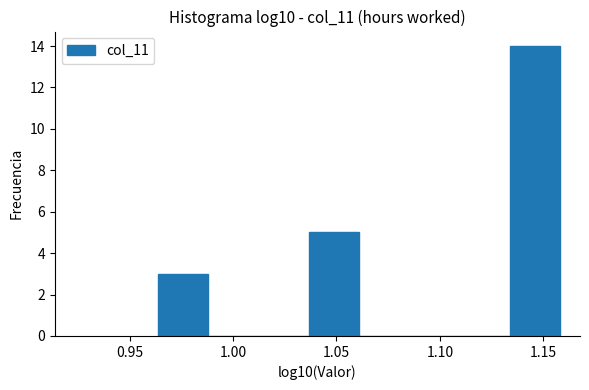

What is the height of the bar covering 1.135 to 1.160 on the x-axis? Neither the bar edges nor the heights are printed on the chart, so give them approximately, as read against the axes.

14